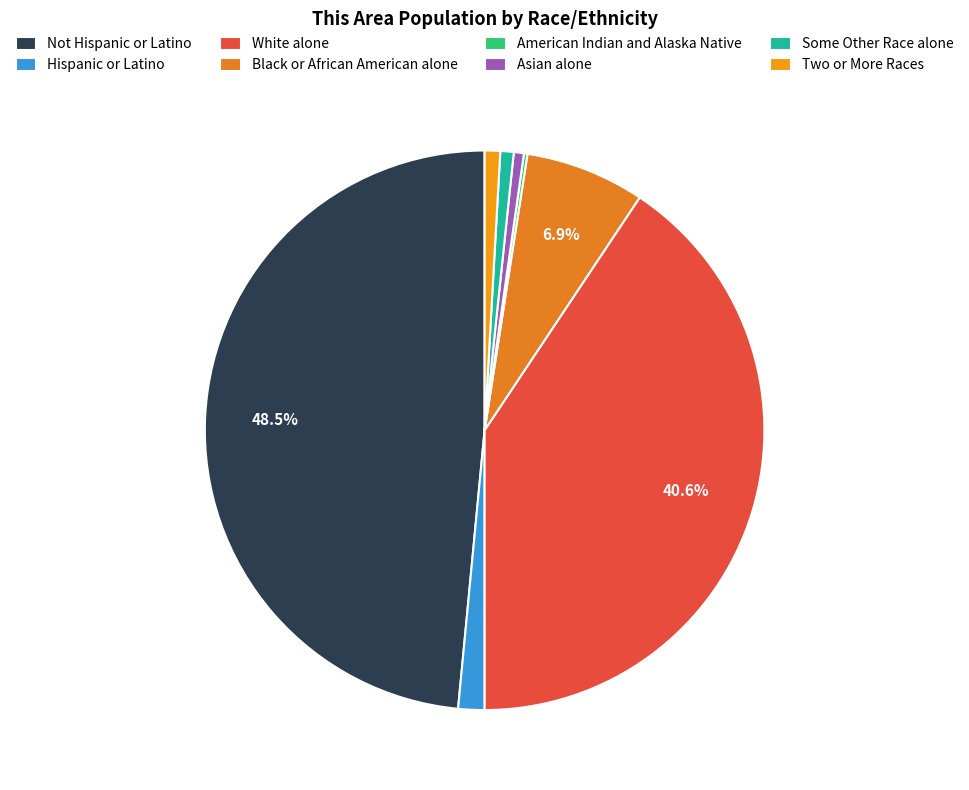

Approximately how many times larger is the value at Hispanic or Latino compared to Asian alone?

2.6